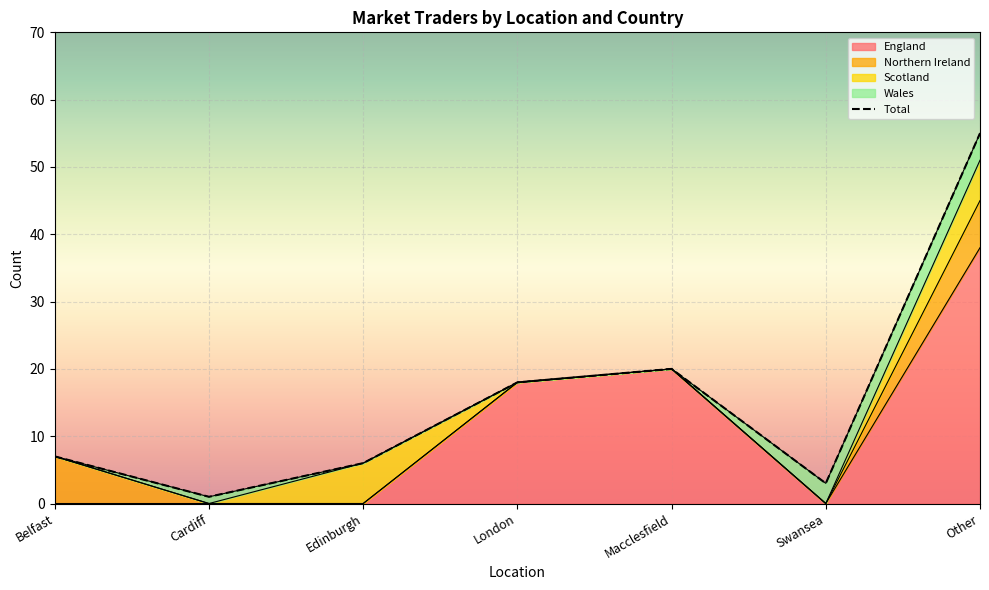

The value at Belfast is 7. True or false?

True